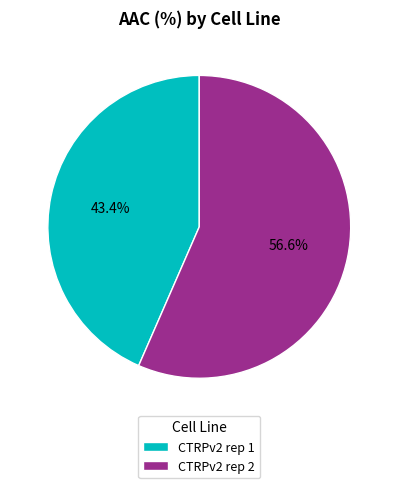

The CTRPv2 rep 2 slice represents 48% of the pie. True or false?

False